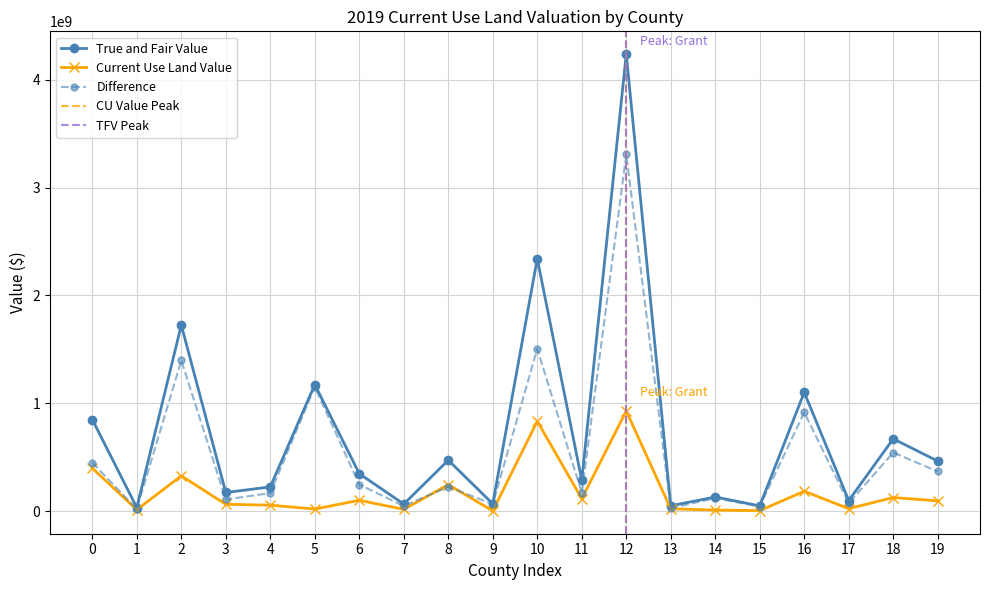

True or false: True and Fair Value and Current Use Land Value cross at least once.

False